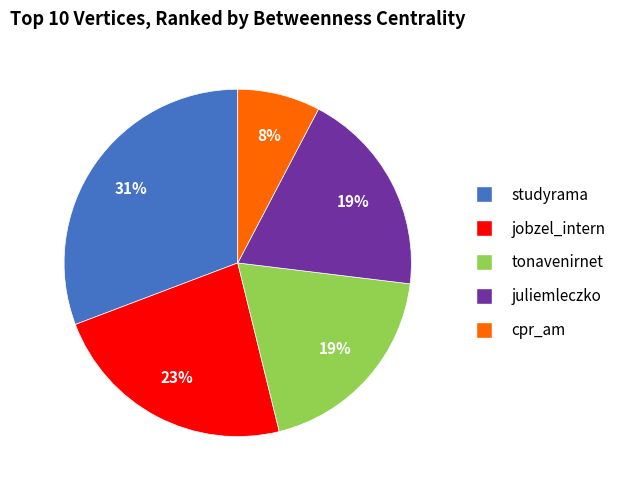

To the nearest percent, what is the difference between the largest and smallest slice percentages?

23%